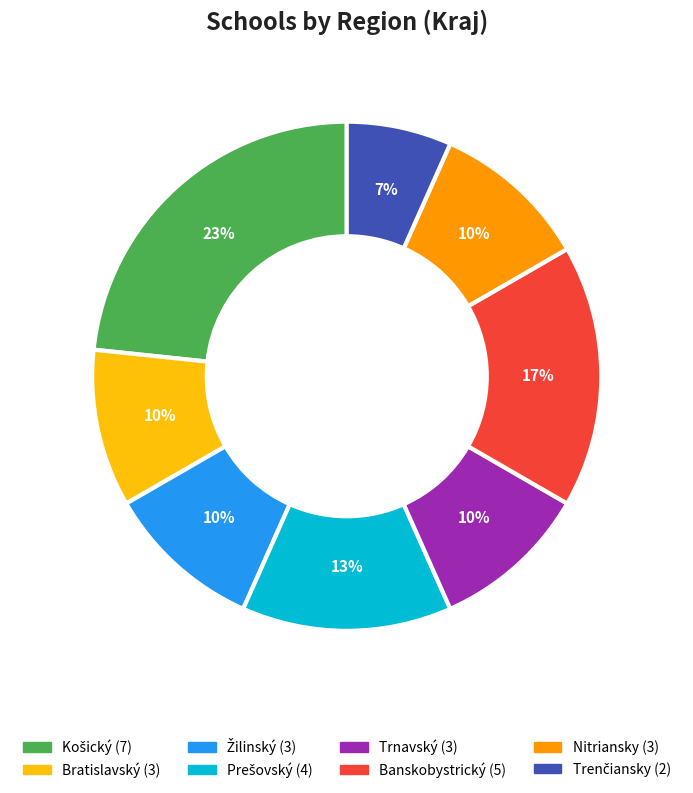

To the nearest percent, what is the average slice percentage?

12%